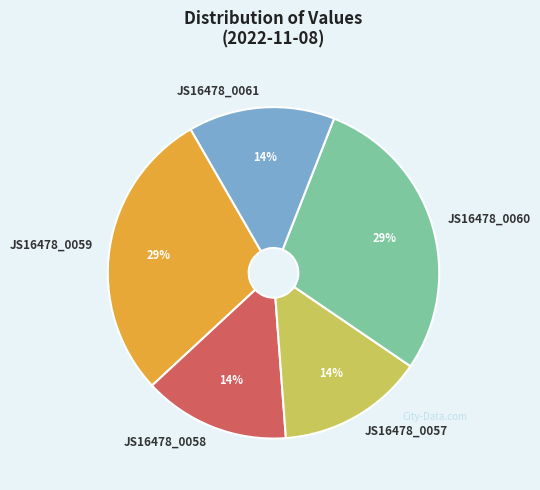

The JS16478_0059 slice represents 43% of the pie. True or false?

False